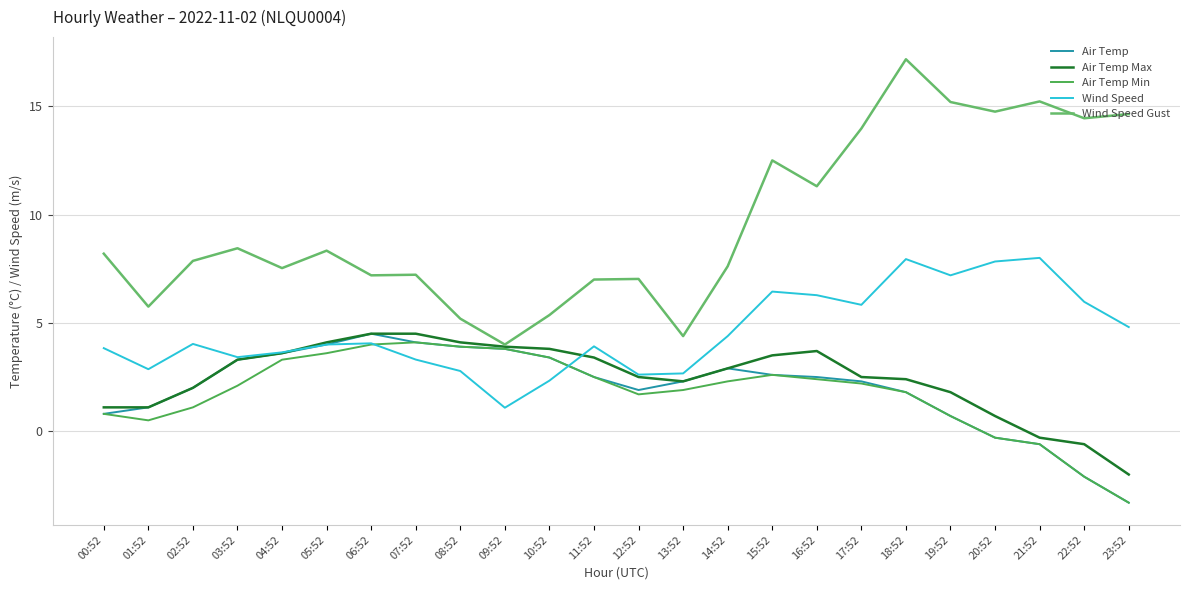

How many values in the Air Temp Max series exceed 2?

16